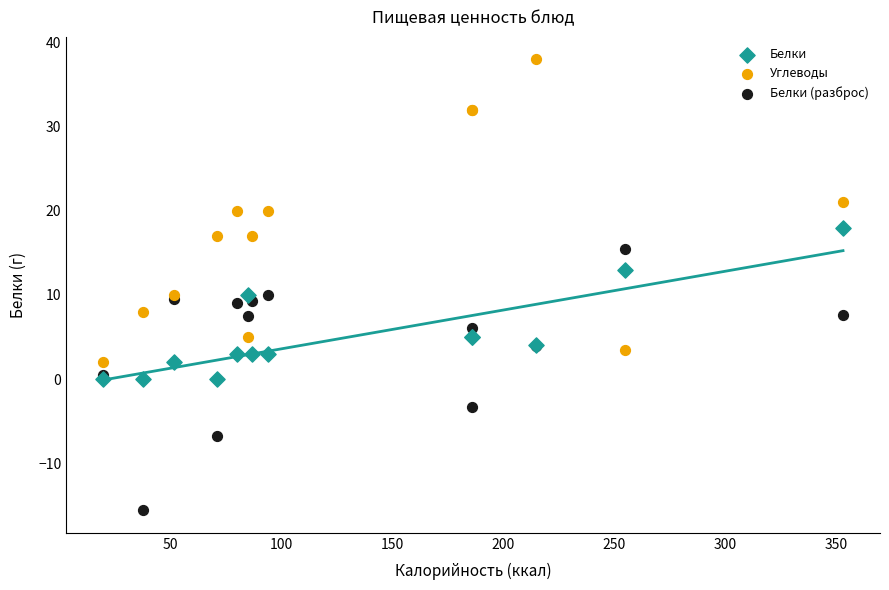

Which series has the widest spread of Y values?

Углеводы